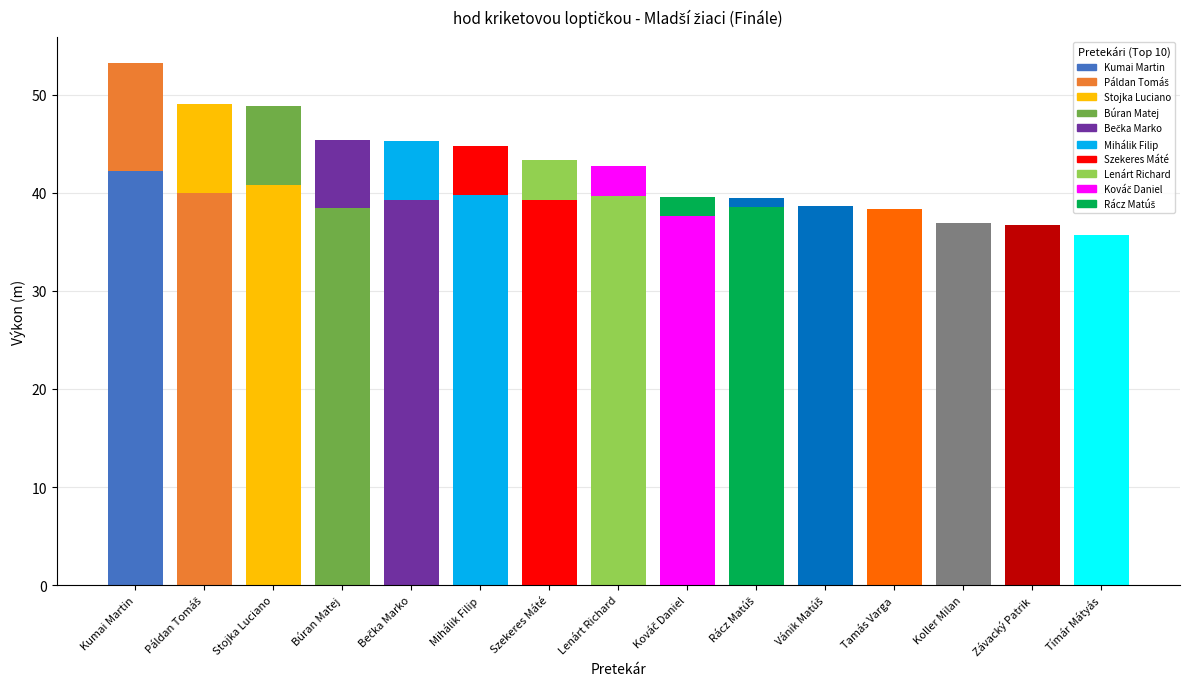

Rank the categories by value from highest to lowest.

Kumai Martin, Stojka Luciano, Páldan Tomáš, Mihálik Filip, Lenárt Richard, Bečka Marko, Szekeres Máté, Vánik Matúš, Rácz Matúš, Búran Matej, Tamás Varga, Kováč Daniel, Koller Milan, Závacký Patrik, Tímár Mátyás